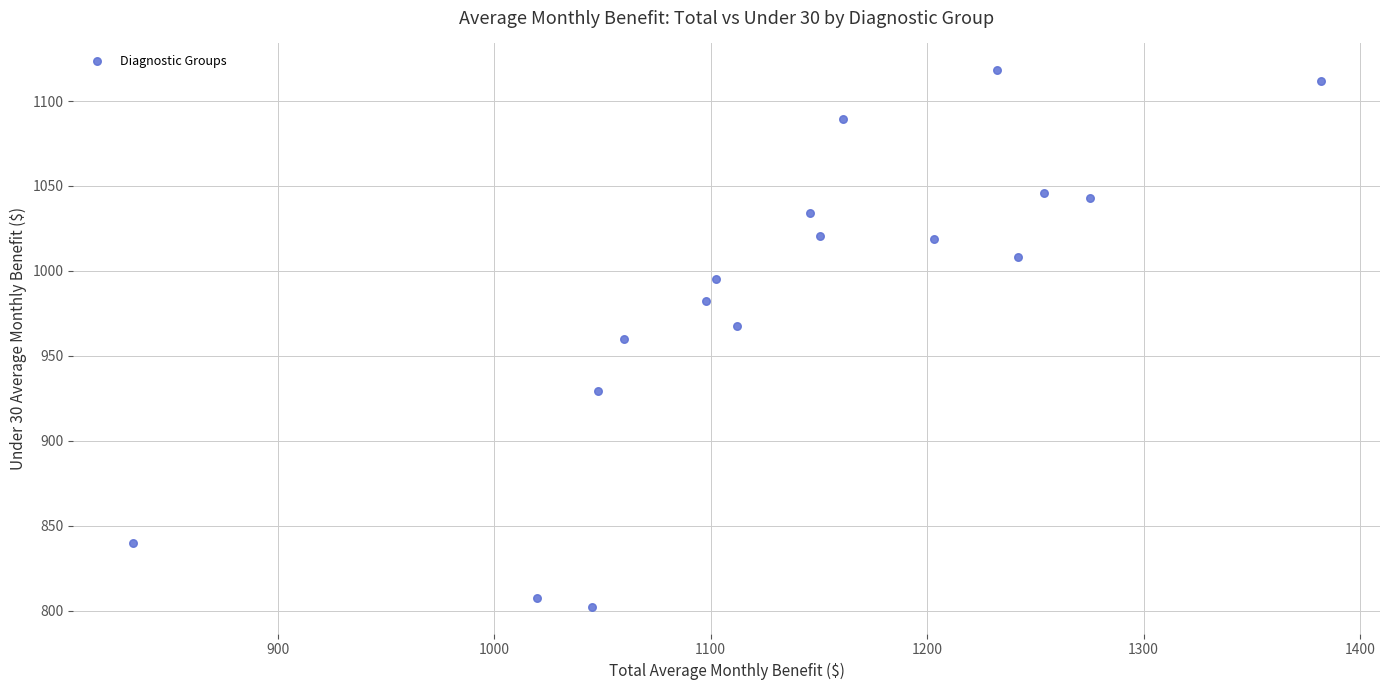

What is the range of X values (max minus min)?

548.8